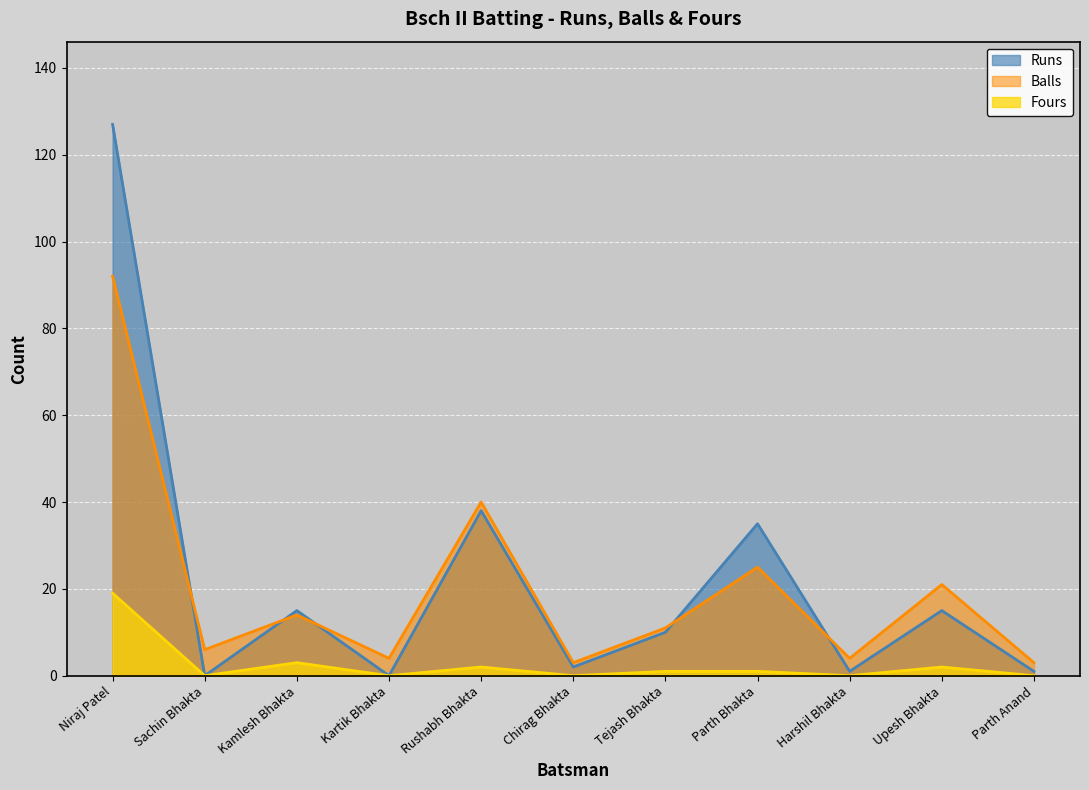

How many interior local valleys does the Balls series have?

4